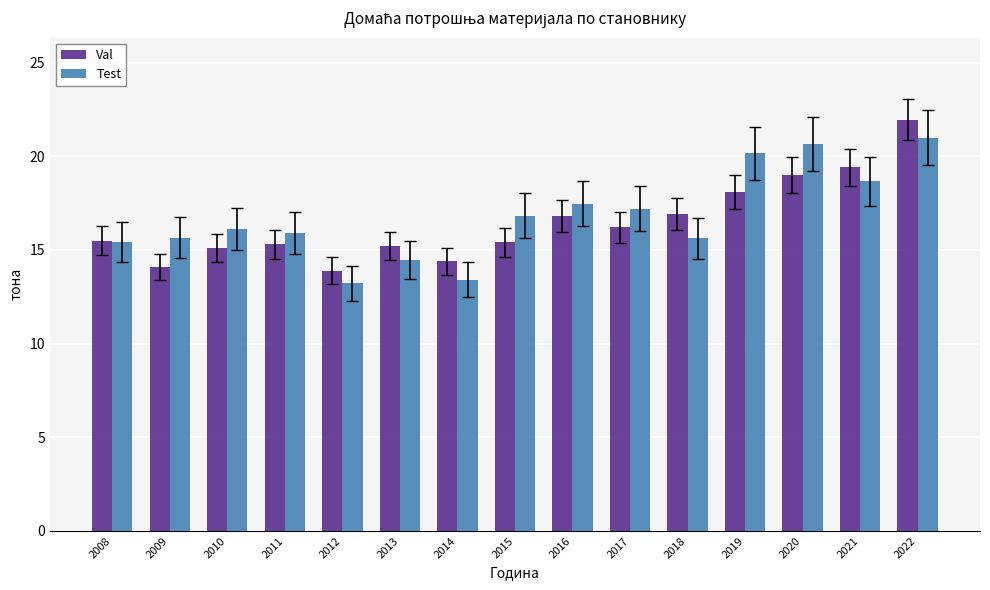

At which category is the sum across all series the highest?

2022